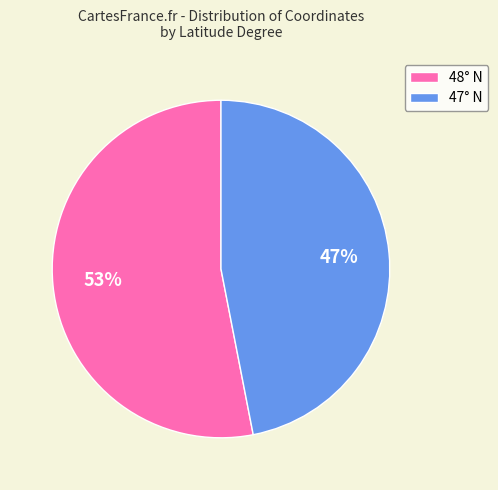

Is the sum of 47° N and 48° N greater than half?

Yes